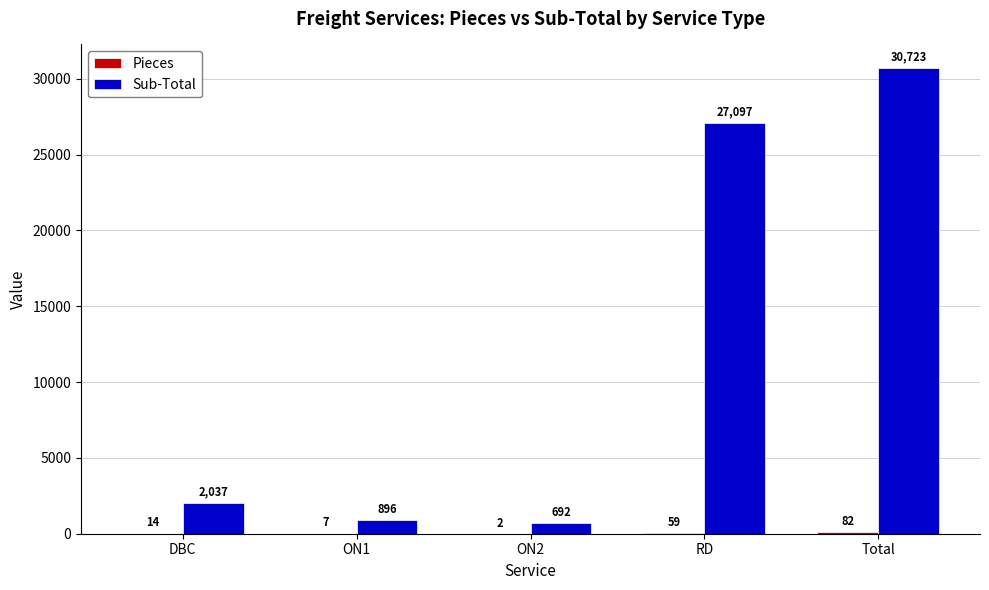

Between ON1 and ON2, which series saw the biggest shift?

Sub-Total